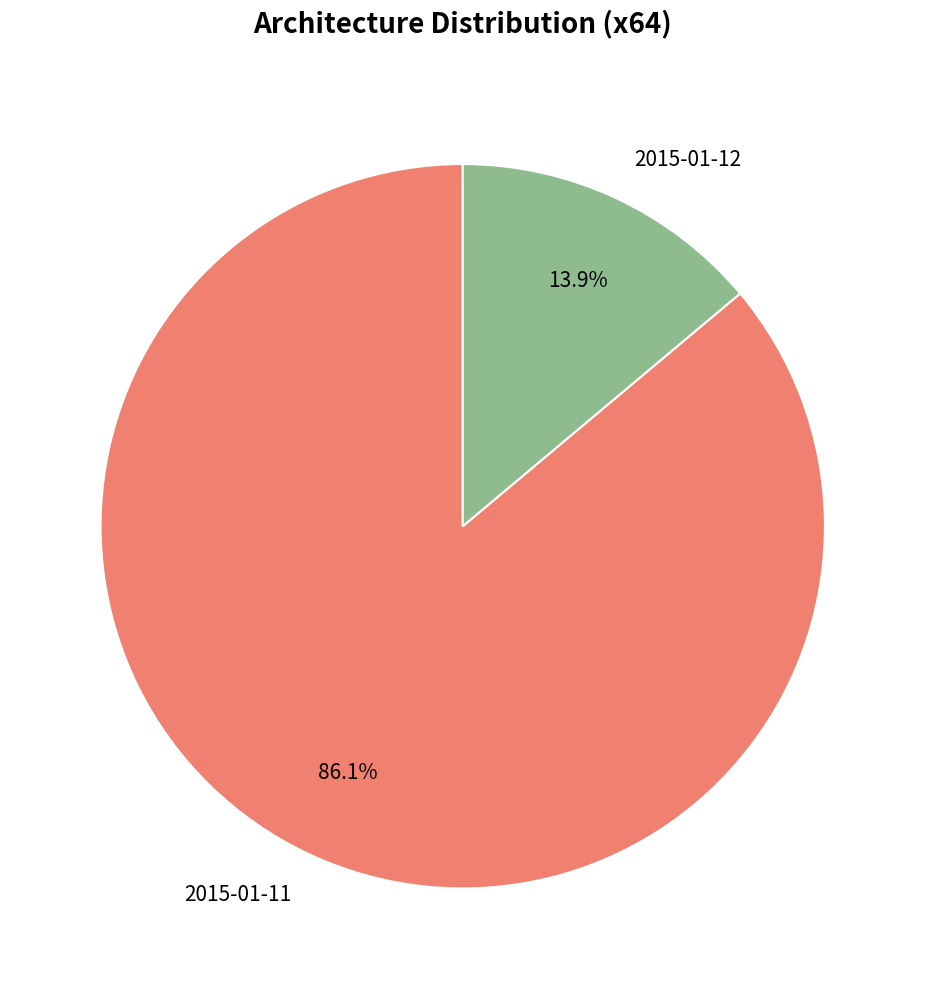

Combined, what portion of the pie is 2015-01-11 and 2015-01-12?

100.0%